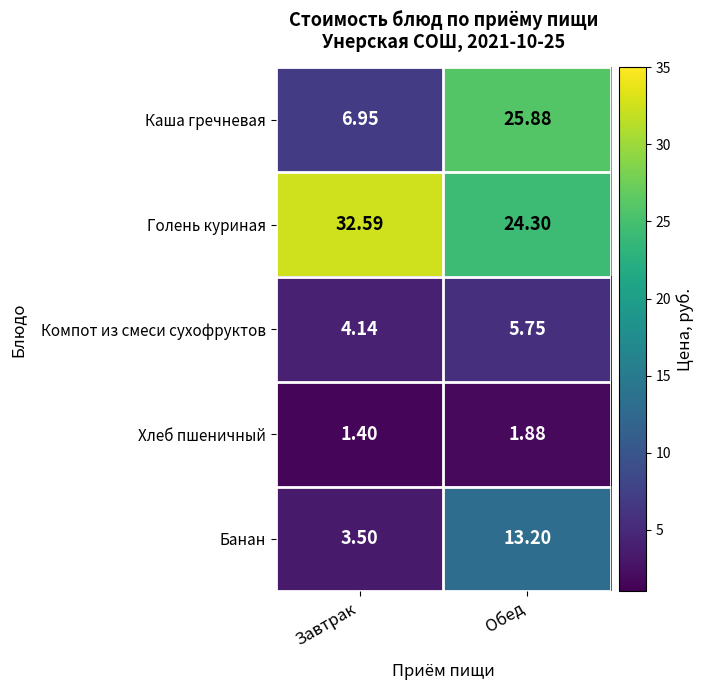

Which series has the largest total across all categories?

Голень куриная